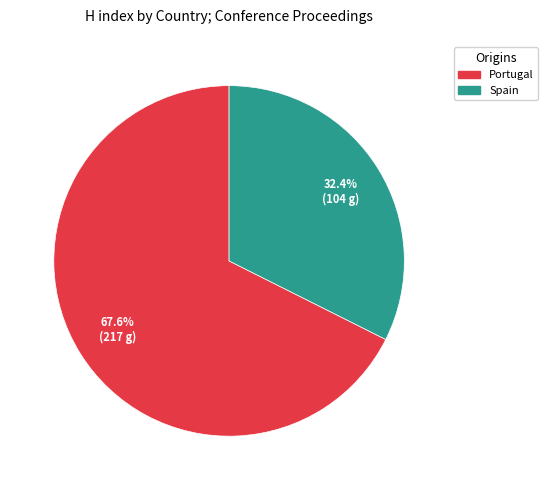

What percentage is the Spain slice, to the nearest percent?

32%